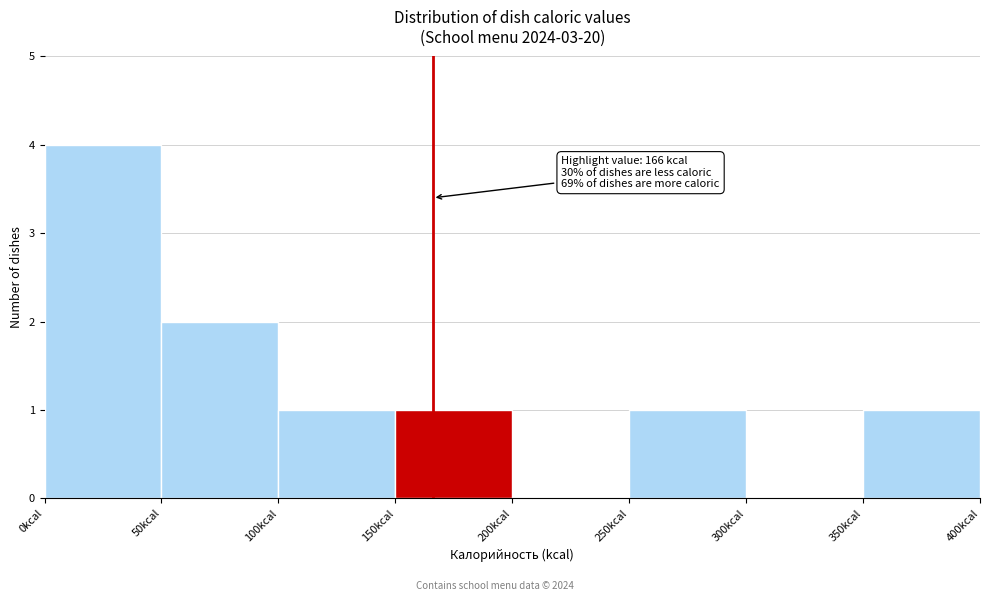

Over which range of the x-axis is the bar tallest?

0 to 50